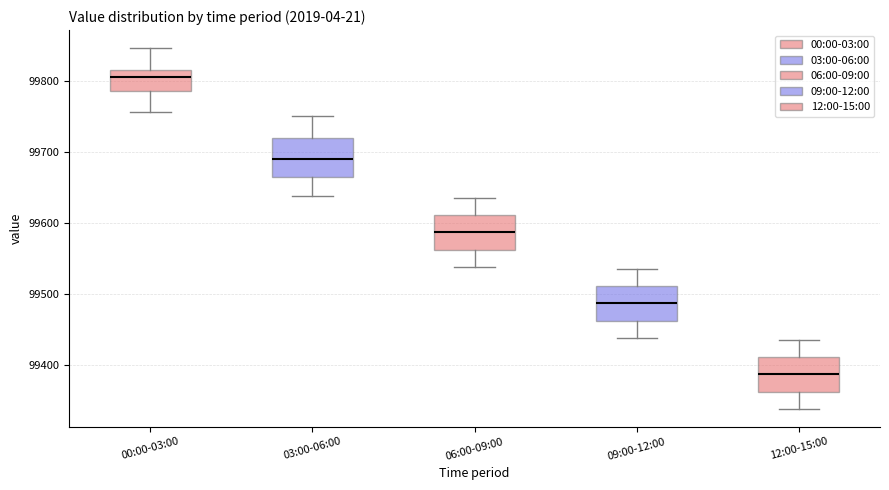

Where is the upper edge of the box for 00:00-03:00 on the y-axis? The values are not printed on the chart, so give them approximately, as read against the axis.

99820